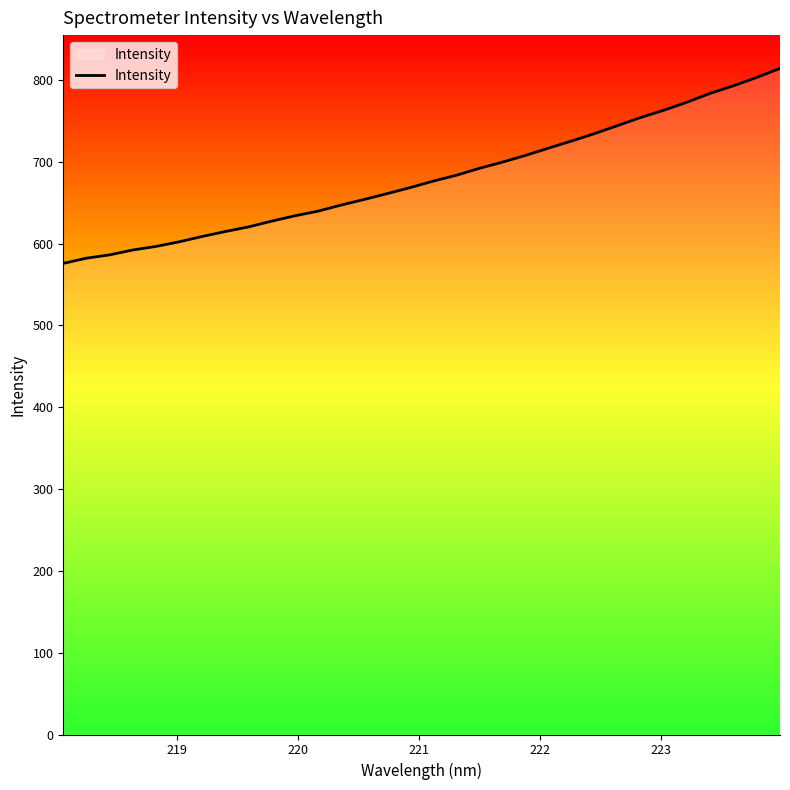

What is the greatest value displayed?

814.0